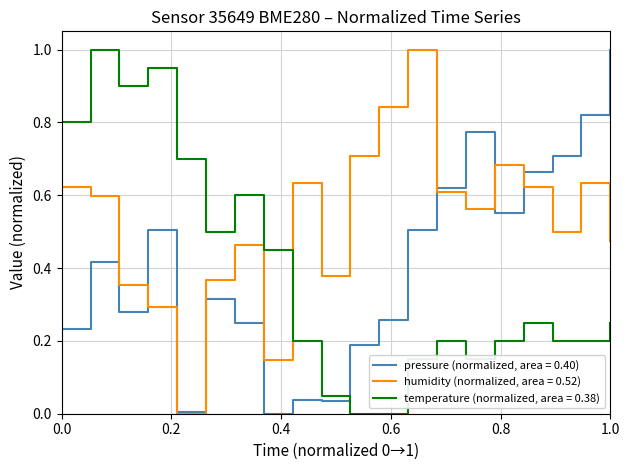

Rank the series by their average value, from highest to lowest.

humidity (normalized, area = 0.52), pressure (normalized, area = 0.40), temperature (normalized, area = 0.38)